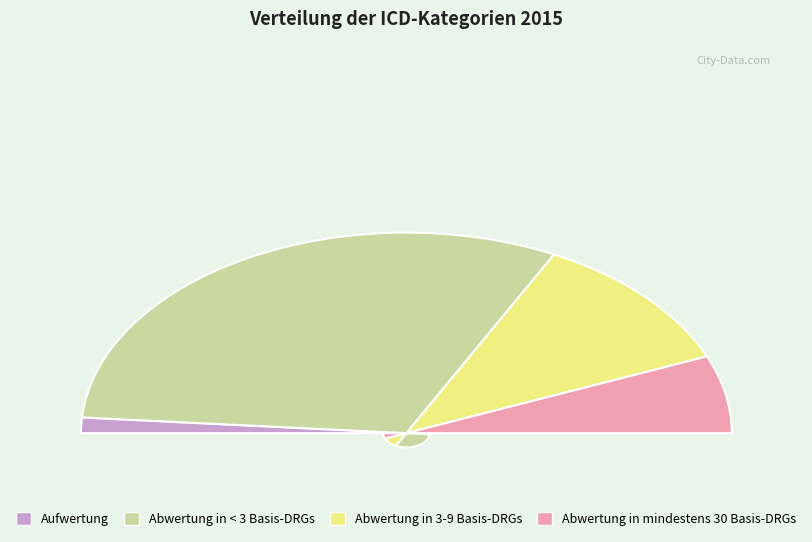

To the nearest percent, what is the average slice percentage?

25%